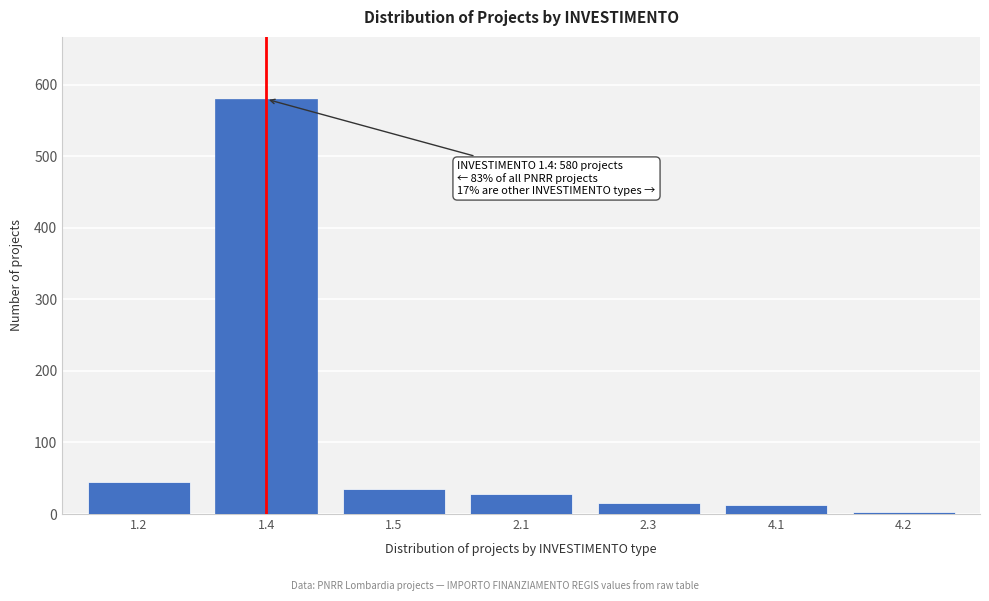

Reading left to right, what are all the values shown in this chart?

45	580	35	28	15	12	3